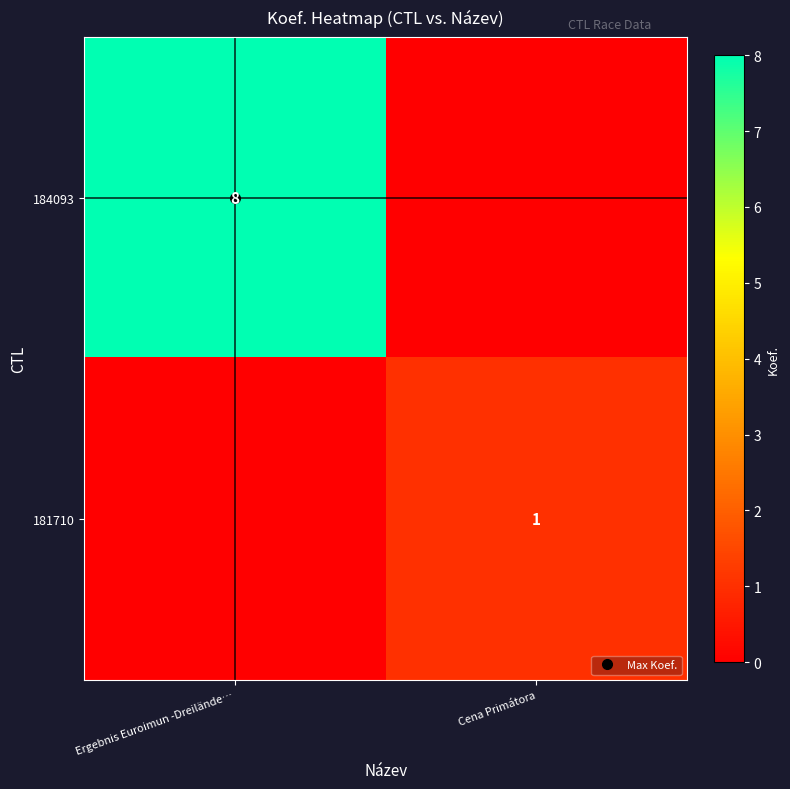

List the series in order of their overall mean, lowest first.

181710, 184093